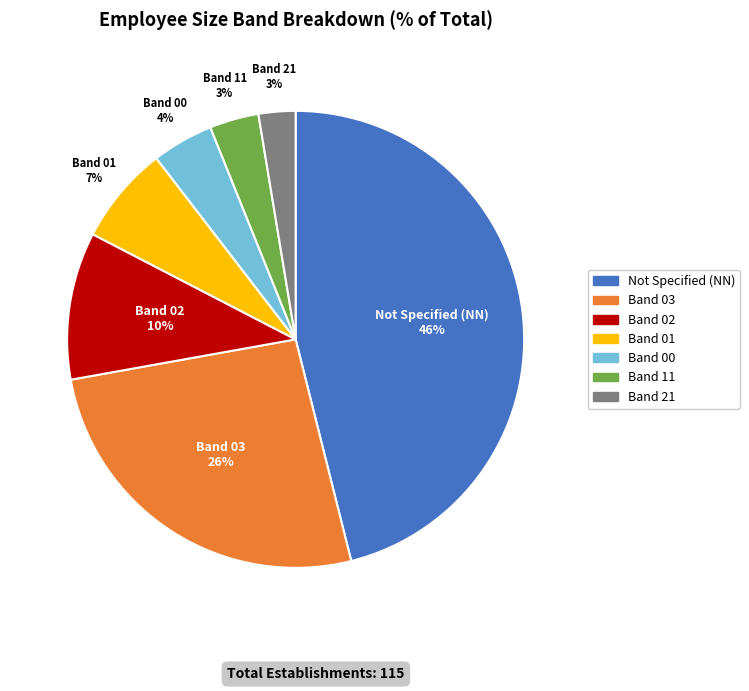

To the nearest percent, what is the difference between the largest and smallest slice percentages?

43%